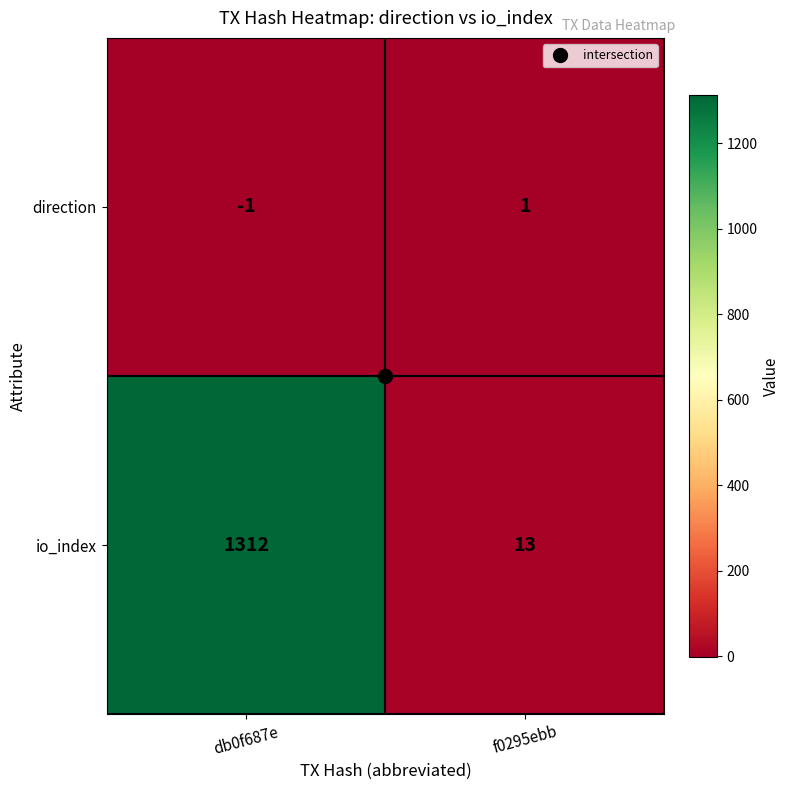

How many data points does each series have?

2